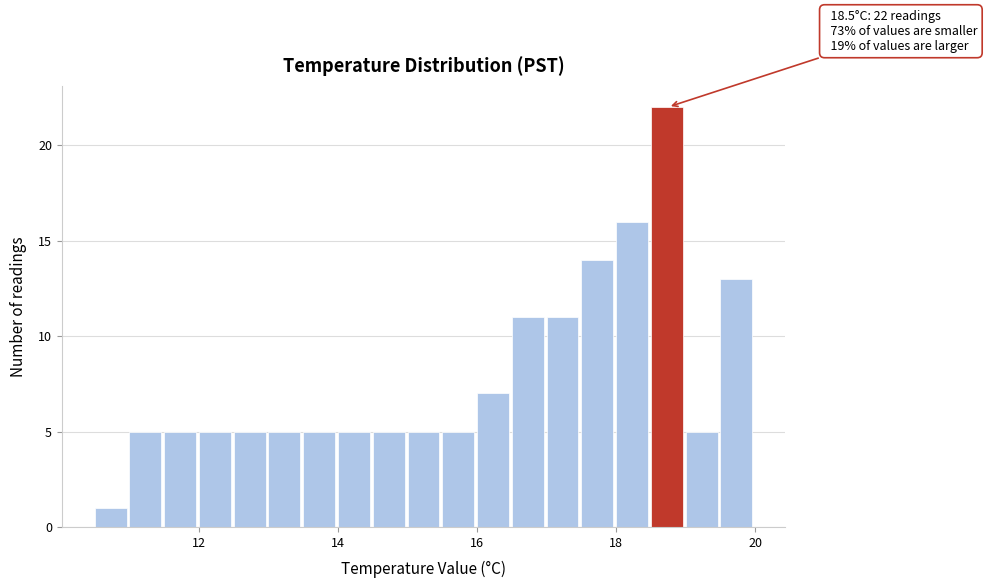

Around what value on the x-axis is the tallest bar? Give the approximate position of its centre, as read against the axis.

18.8